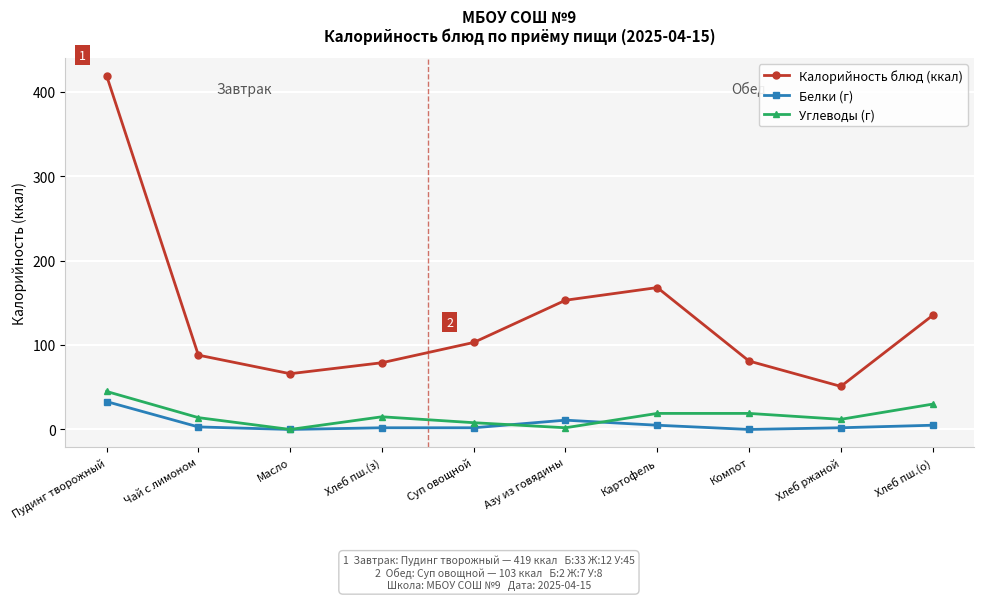

What is the spread (max minus min) of values at Масло?

66